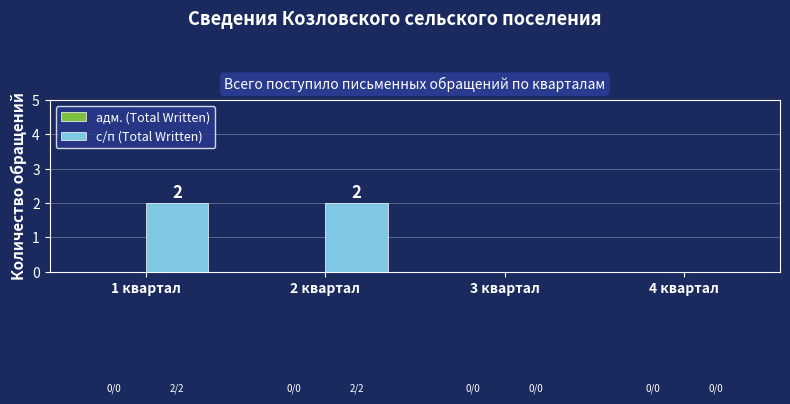

Is it true that the value at 4 квартал is 0?

True